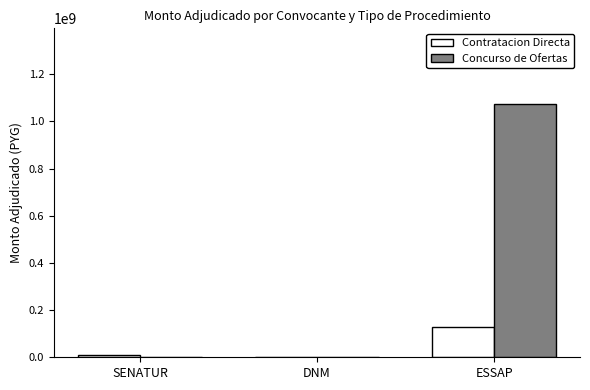

Read the Contratacion Directa value at DNM, to the nearest 50.

573200